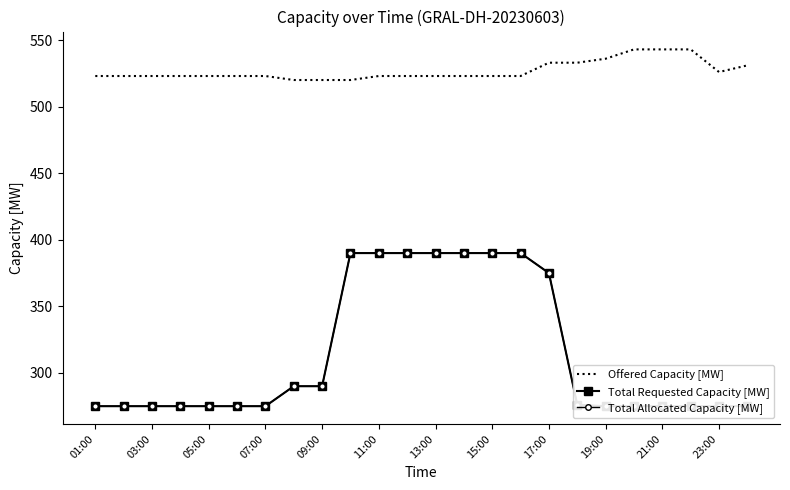

Is it true that Offered Capacity [MW] equals 355 at 17:00?

False